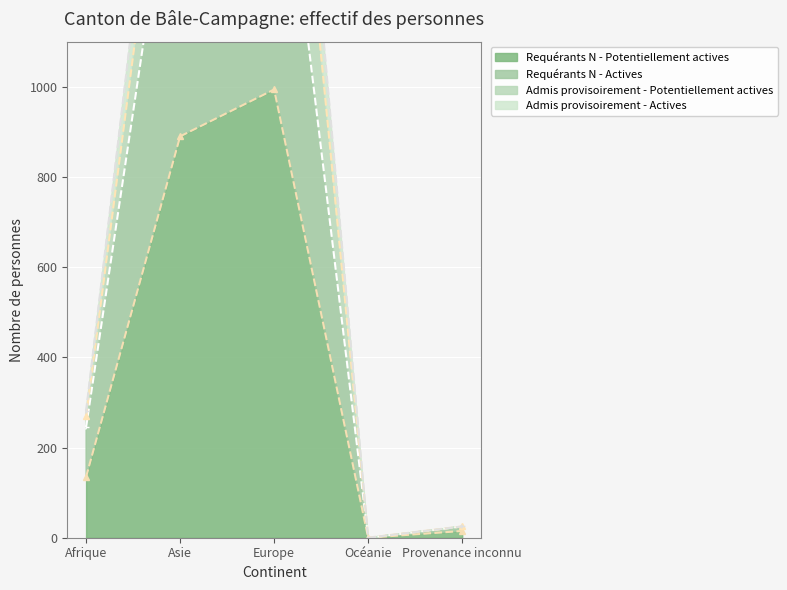

What is the approximate value of Requérants N - Potentiellement actives at Afrique, to the nearest 100?

100